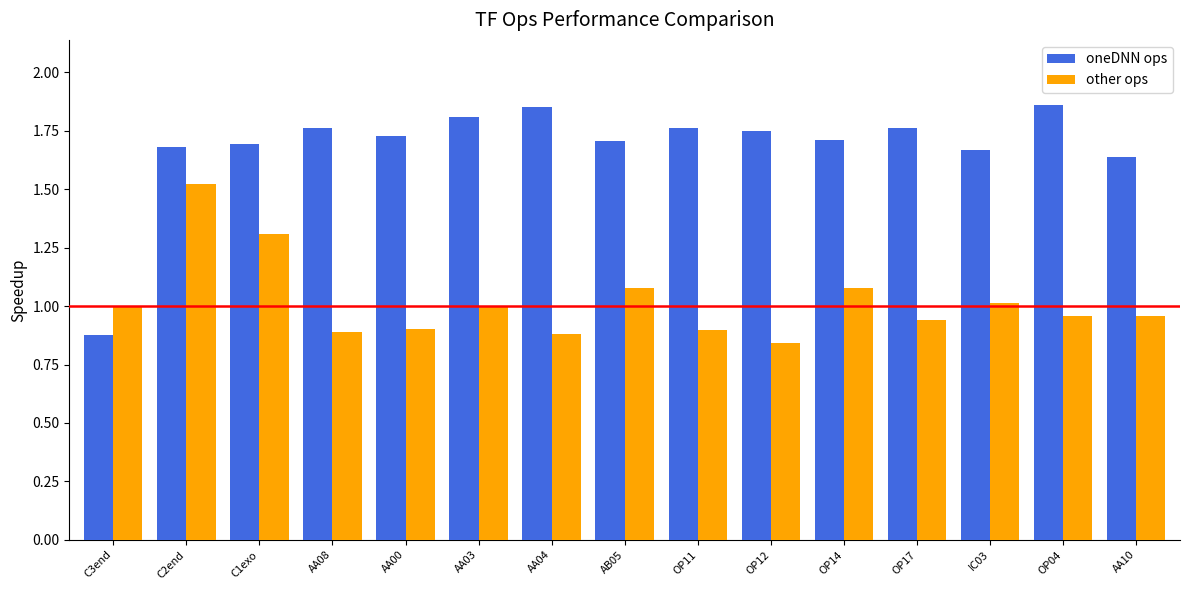

Which series has the largest range (max minus min)?

oneDNN ops